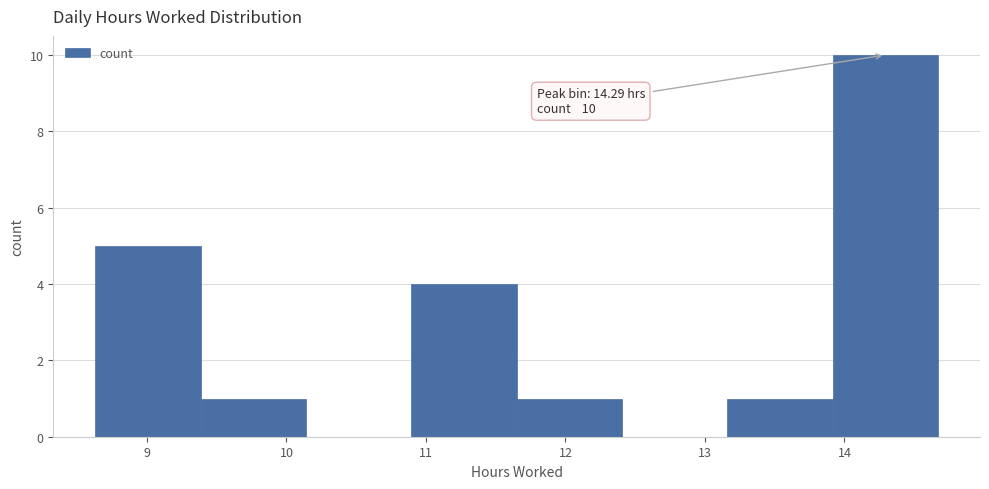

Which range on the x-axis has the tallest bar?

13.9 to 14.7